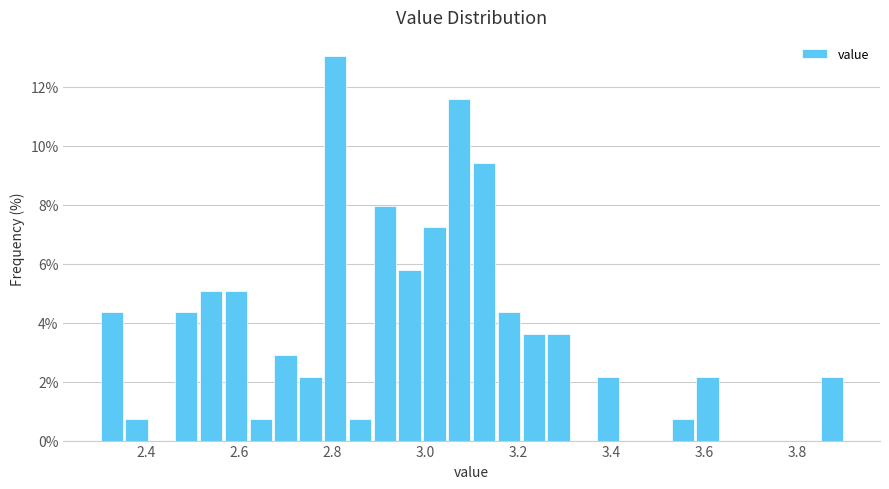

Read against the x-axis, roughly where is the centre of the tallest bar?

2.80